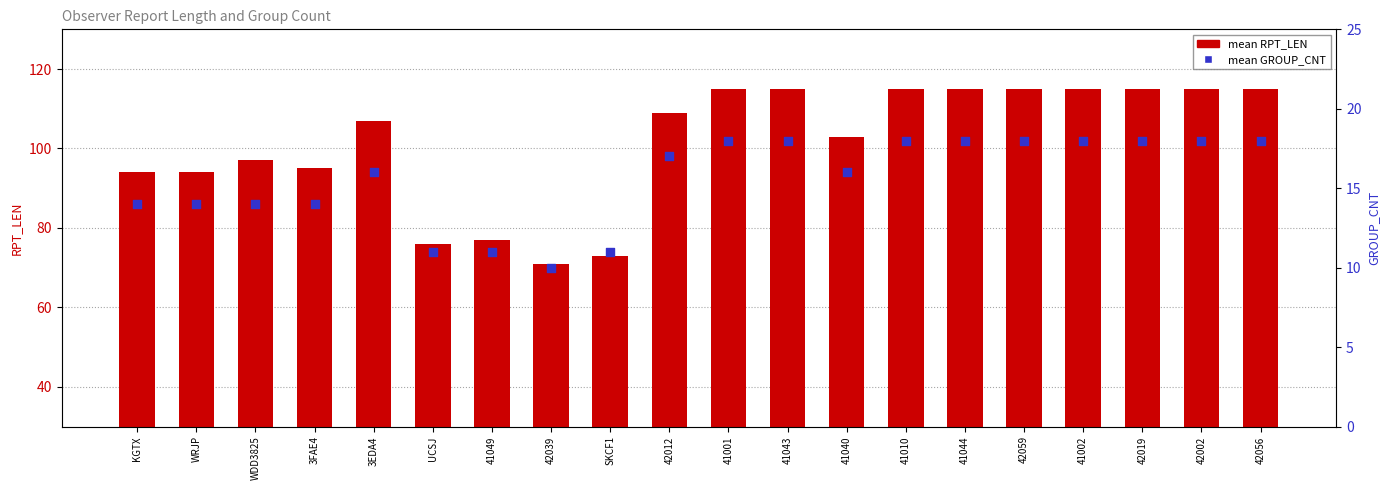

Which series has the largest total across all categories?

mean RPT_LEN